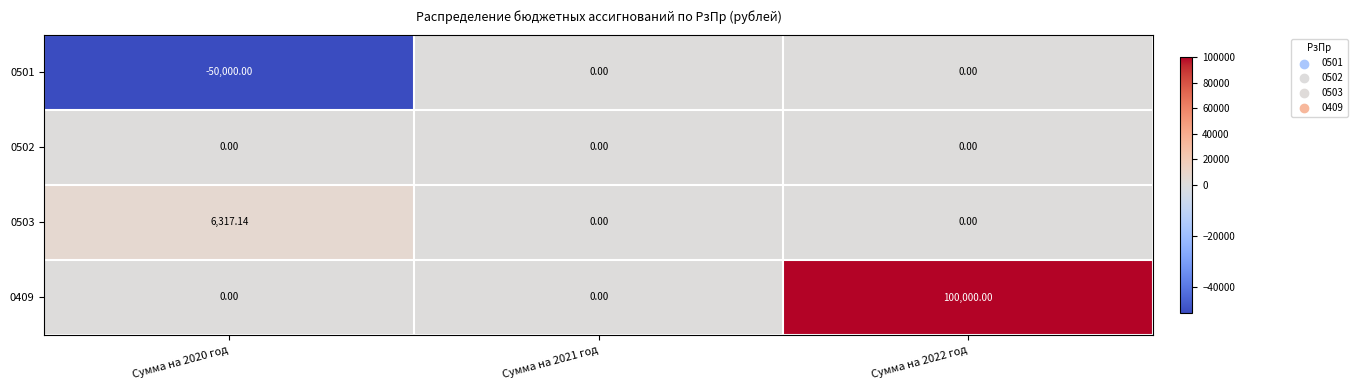

Reading left to right, transcribe all the data shown in this chart.

0501: Сумма на 2020 год=-50000.0	Сумма на 2021 год=0.0	Сумма на 2022 год=0.0
0502: Сумма на 2020 год=0.0	Сумма на 2021 год=0.0	Сумма на 2022 год=0.0
0503: Сумма на 2020 год=6317.1	Сумма на 2021 год=0.0	Сумма на 2022 год=0.0
0409: Сумма на 2020 год=0.0	Сумма на 2021 год=0.0	Сумма на 2022 год=100000.0